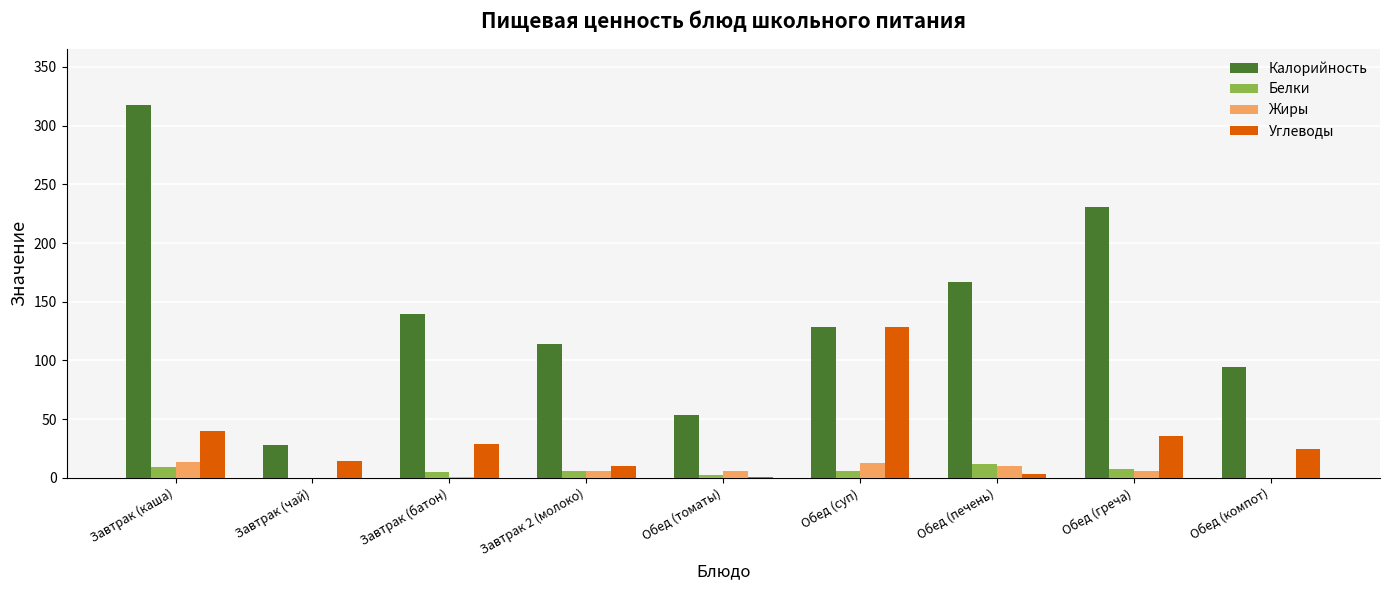

Which category has the highest value in the Калорийность series?

Завтрак (каша)